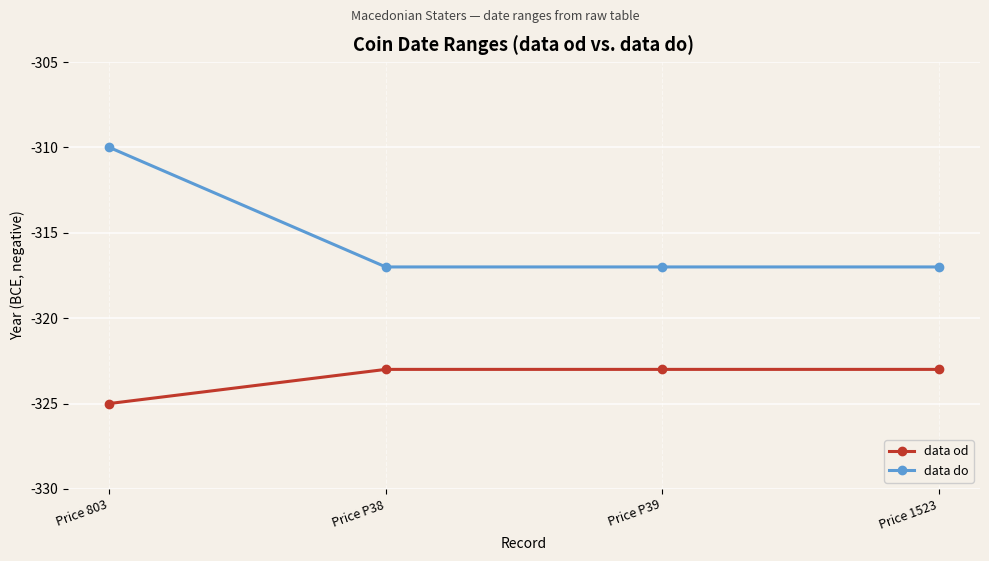

True or false: data do has more than 1 interior local peaks.

False